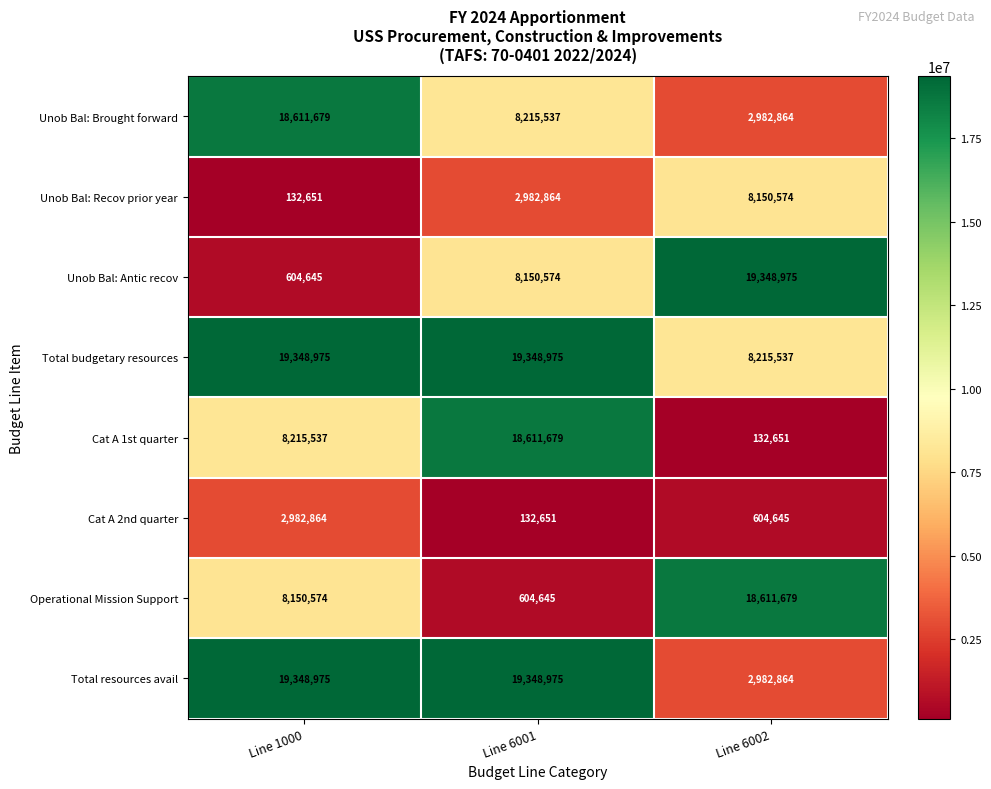

Count the number of categories in the chart.

3